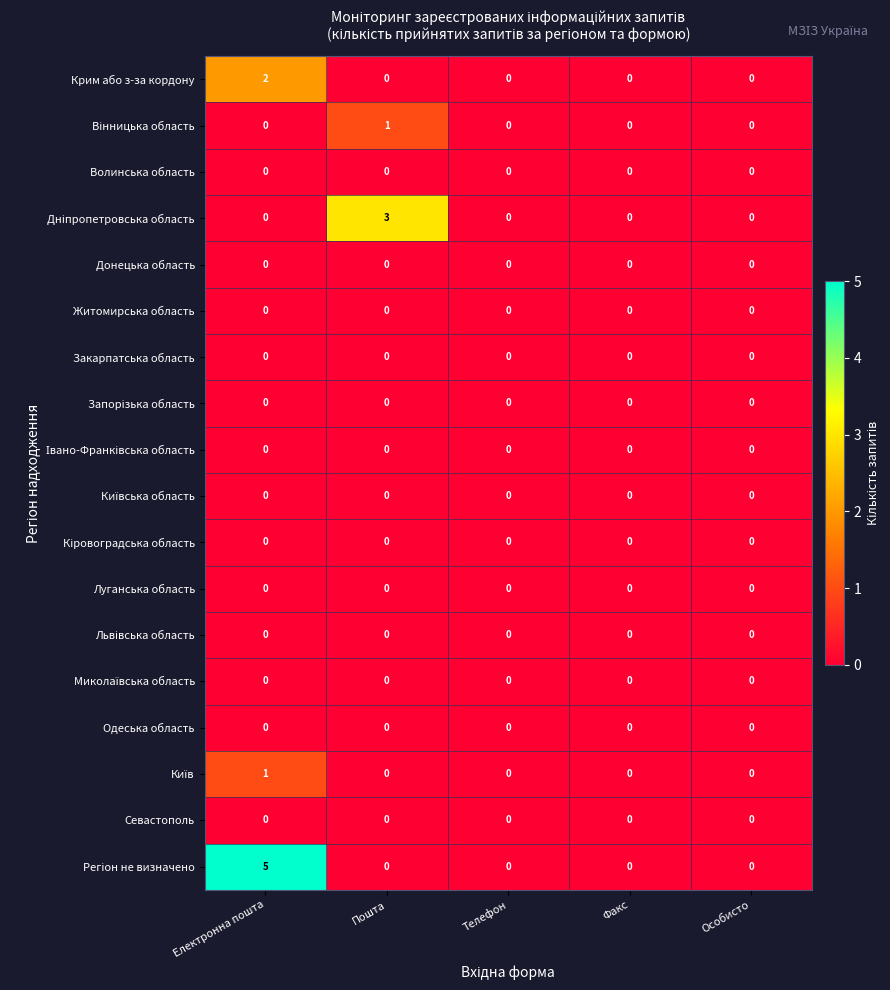

How many categories are shown in the chart?

5